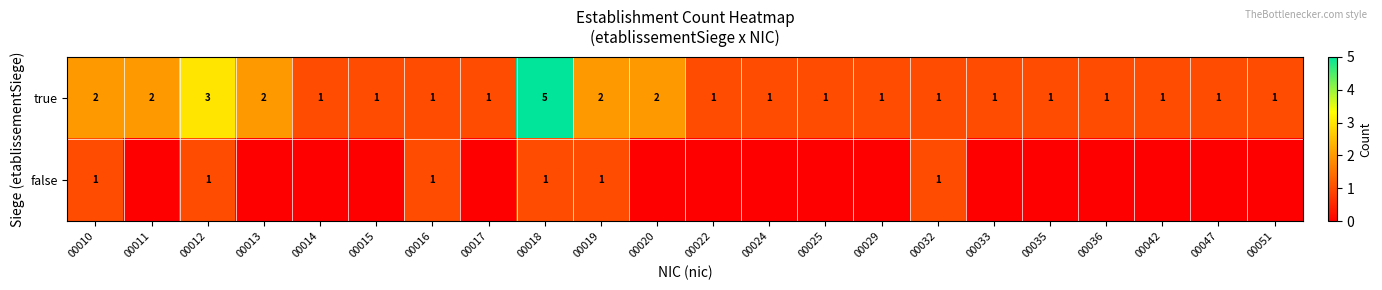

What is the sum of all true values?

33